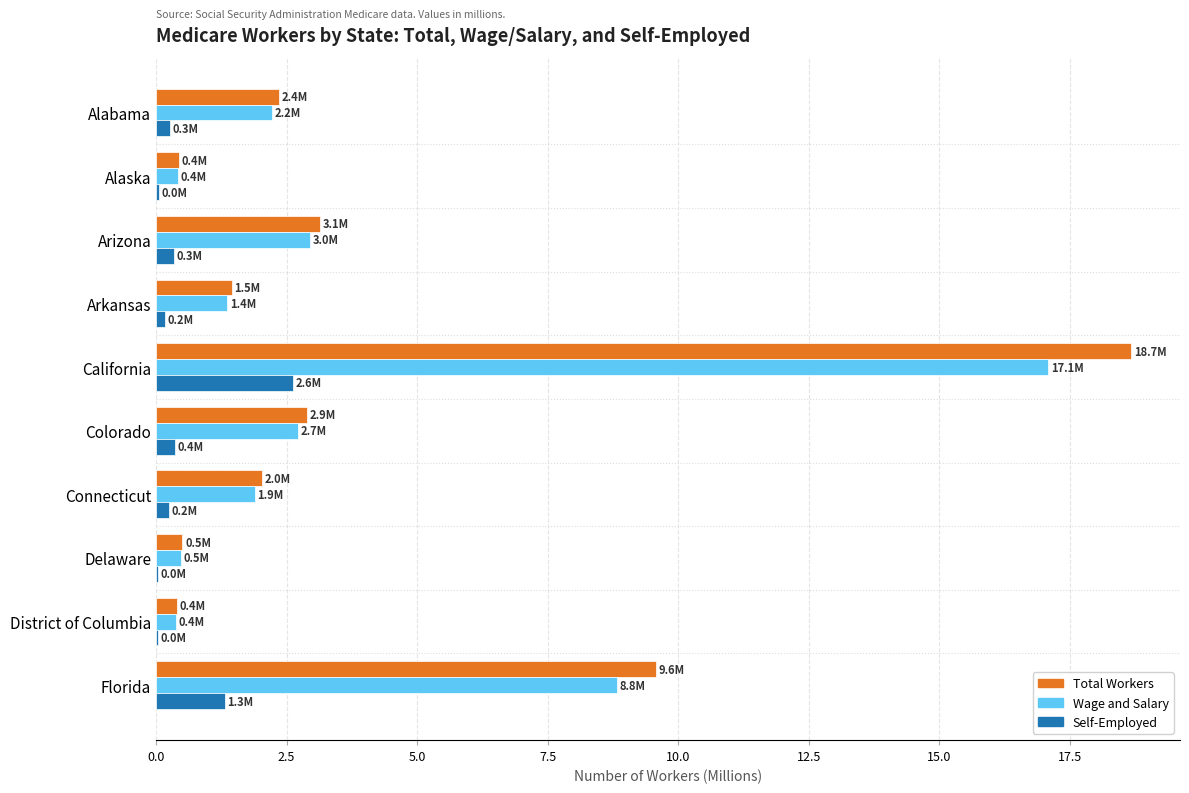

Between California and District of Columbia, which series saw the biggest shift?

Total Workers